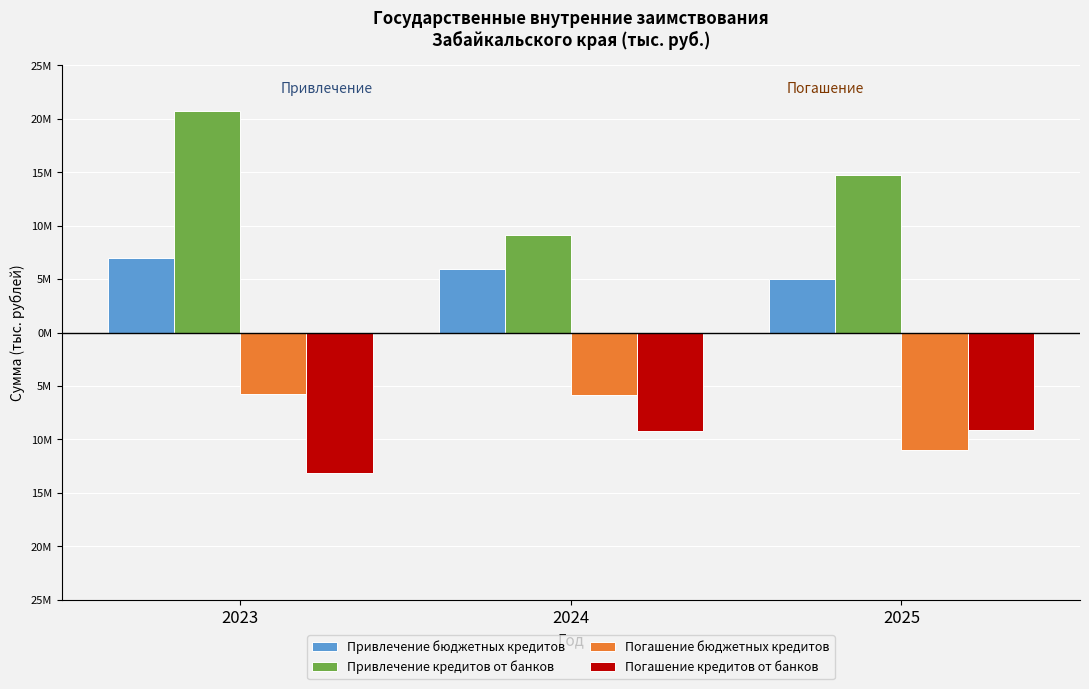

What are all the series names shown in the legend?

Привлечение бюджетных кредитов, Привлечение кредитов от банков, Погашение бюджетных кредитов, Погашение кредитов от банков